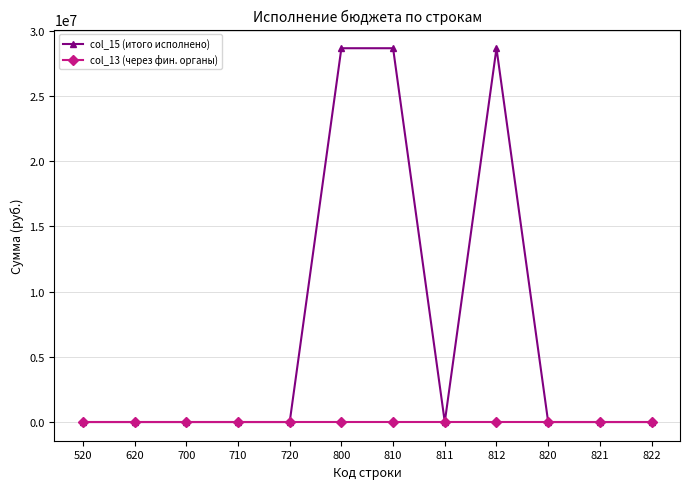

List the series in order of their overall mean, highest first.

col_15 (итого исполнено), col_13 (через фин. органы)